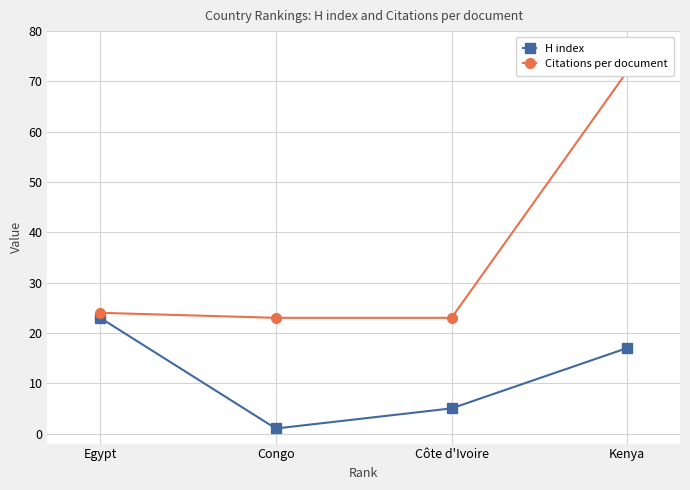

Reading right to left, what are all the values shown in this chart?

H index: Kenya=17	Côte d'Ivoire=5	Congo=1	Egypt=23
Citations per document: Kenya=72	Côte d'Ivoire=23	Congo=23	Egypt=24